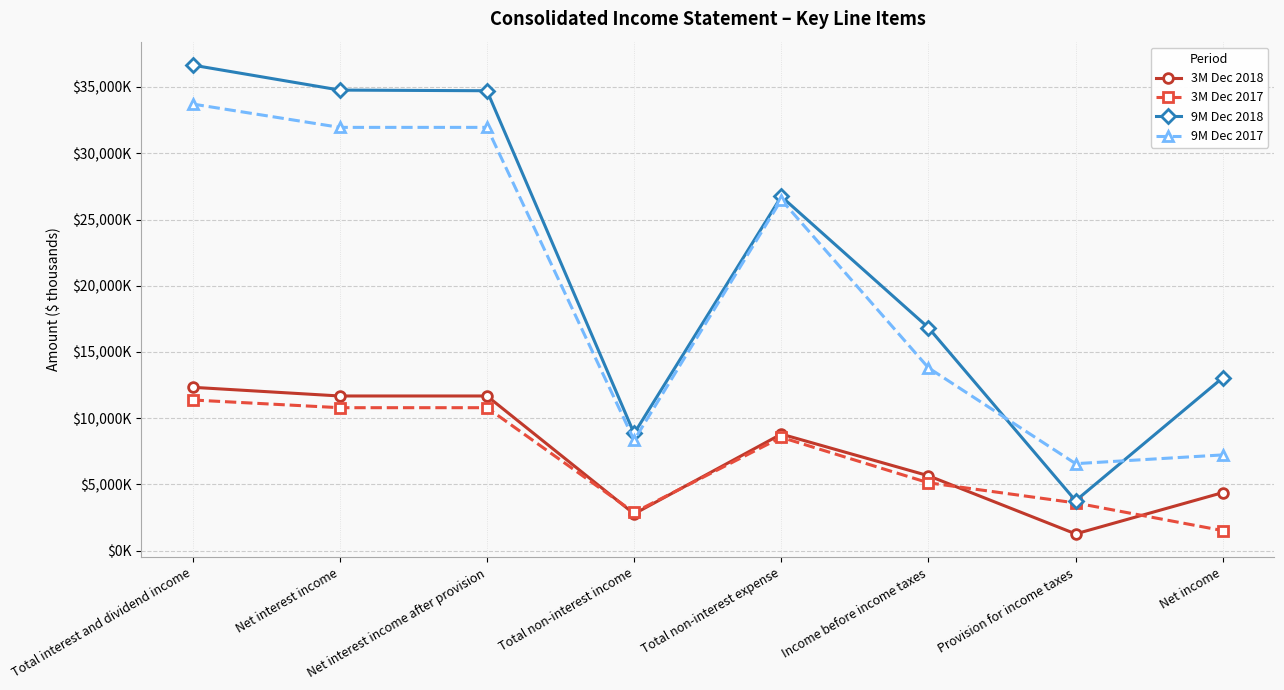

What is the maximum value for 9M Dec 2018?

36654